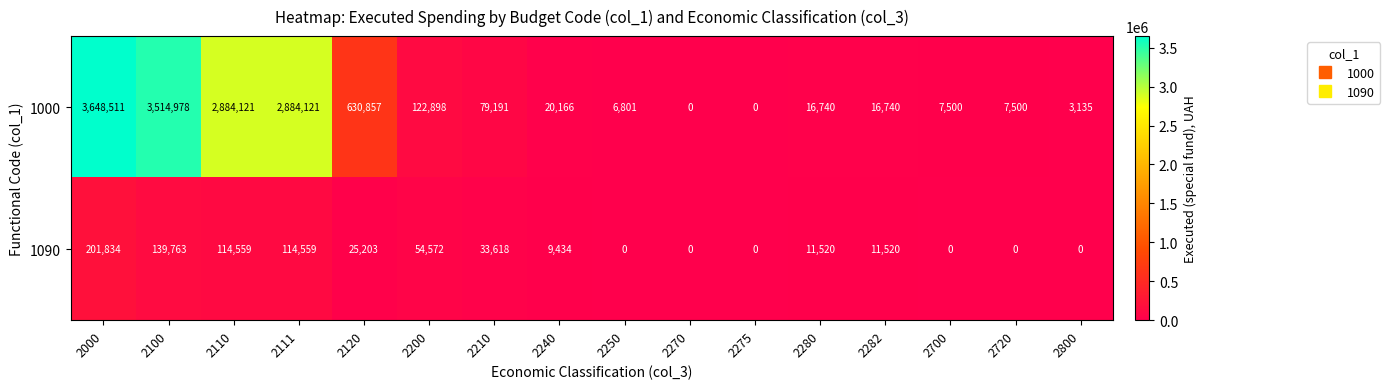

Which series changed the most between 2120 and 2700?

1000